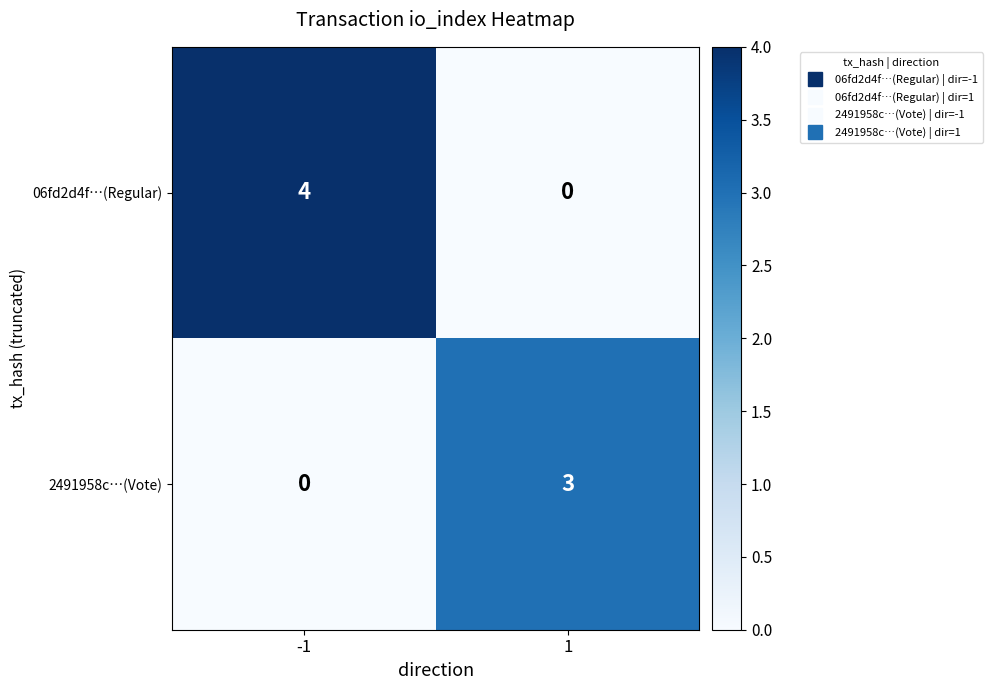

The 2491958c…(Vote) series shows 2 at -1. True or false?

False